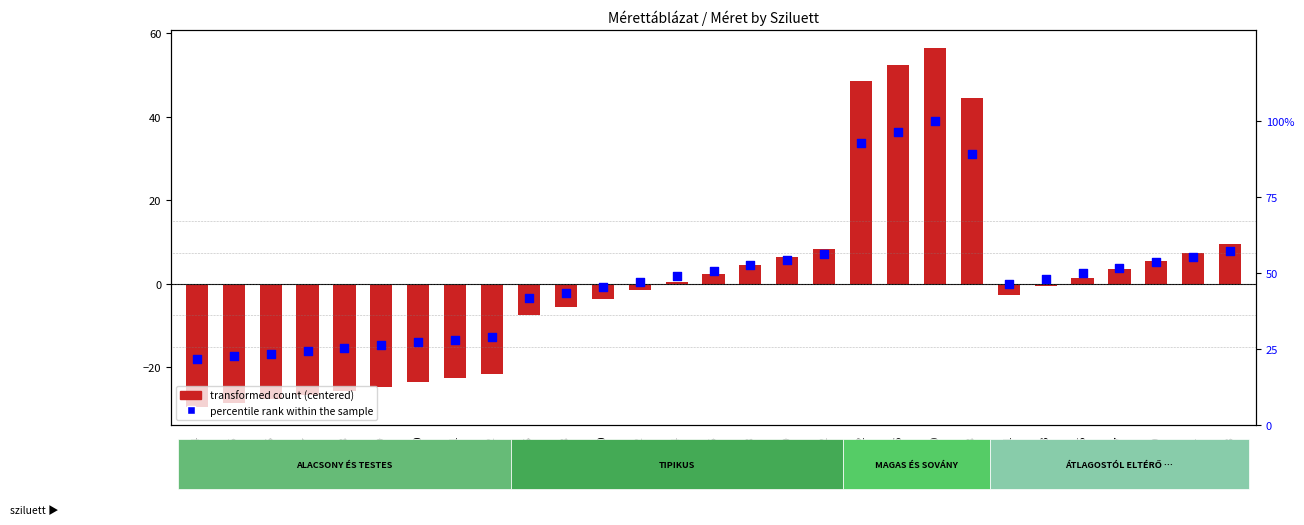

What are all the series names shown in the legend?

transformed count (centered), percentile rank within the sample